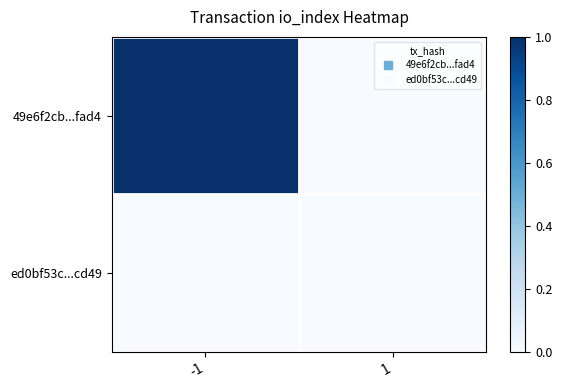

What is the total value across all series at -1?

1